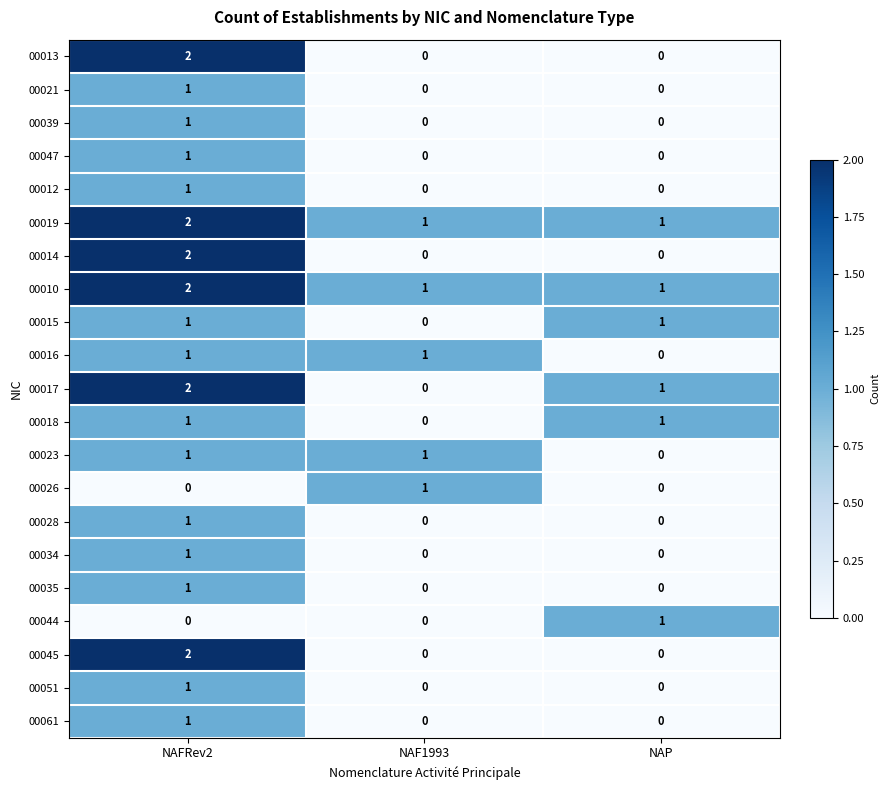

The 00035 series shows 1 at NAF1993. True or false?

False